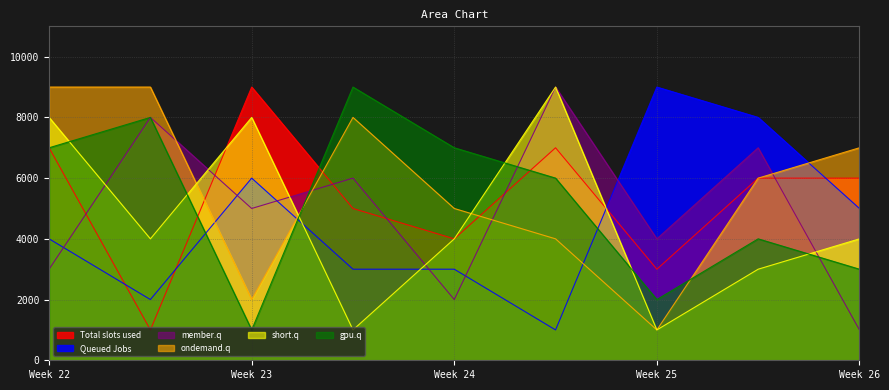

Which series has the largest total across all categories?

ondemand.q